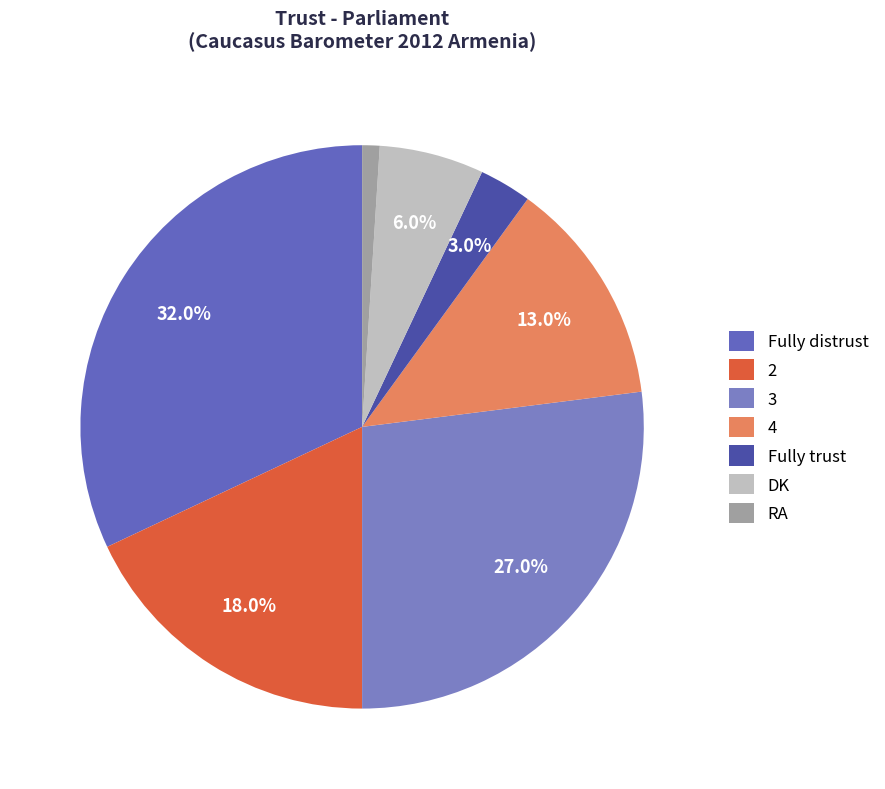

How many segments does this pie chart have?

7